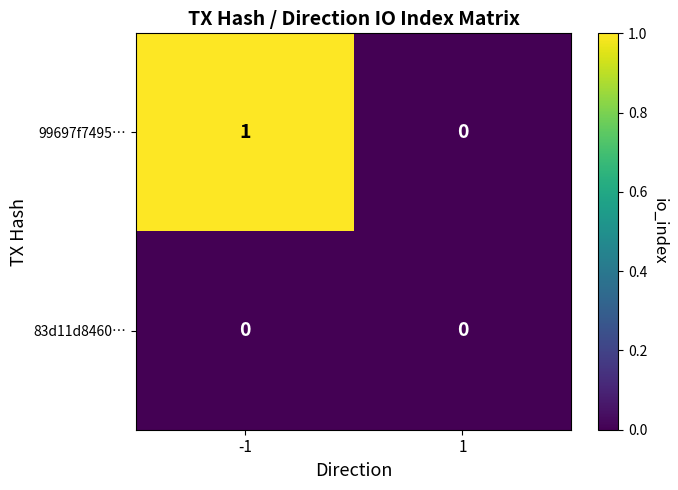

What is the difference between the highest and lowest values at -1?

1